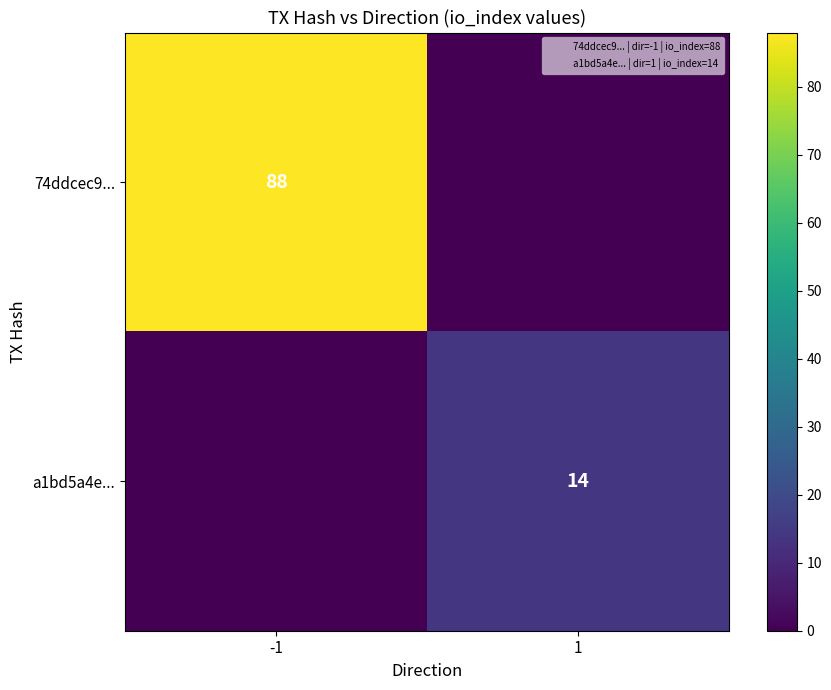

At which label does 74ddcec9... reach its peak?

-1